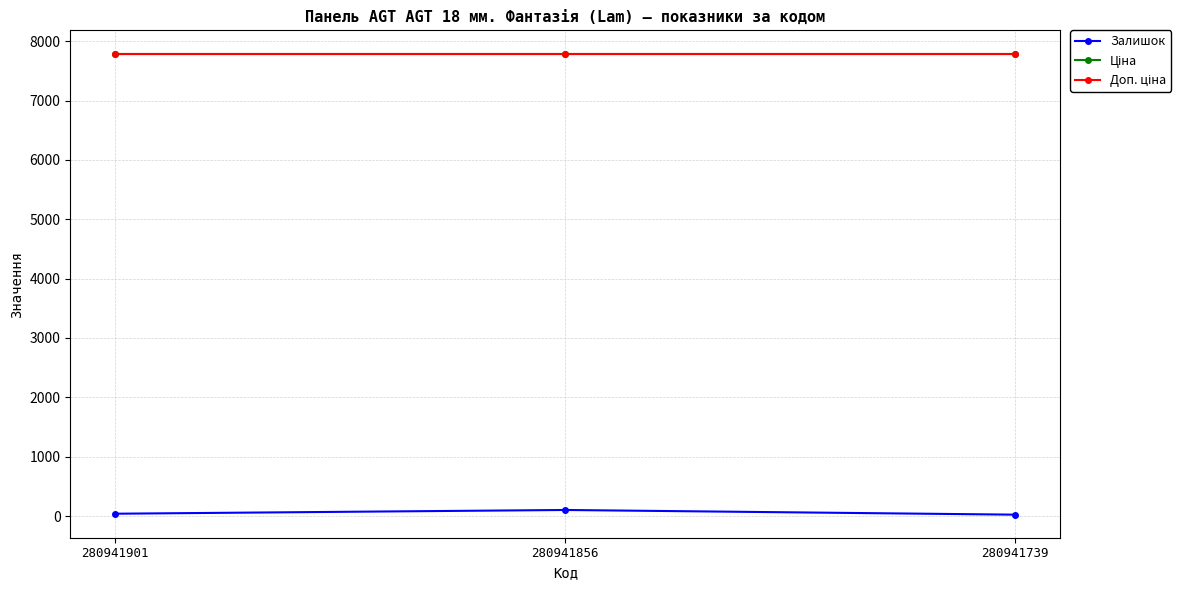

Does the chart have visible grid lines?

Yes